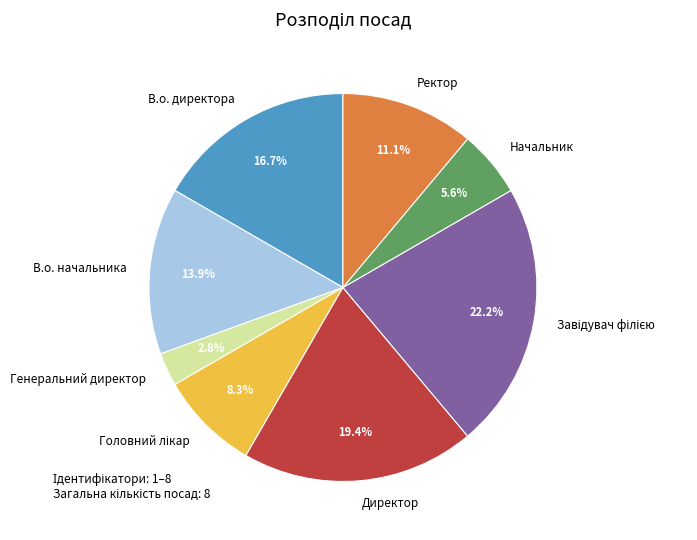

The Начальник slice represents 1% of the pie. True or false?

False